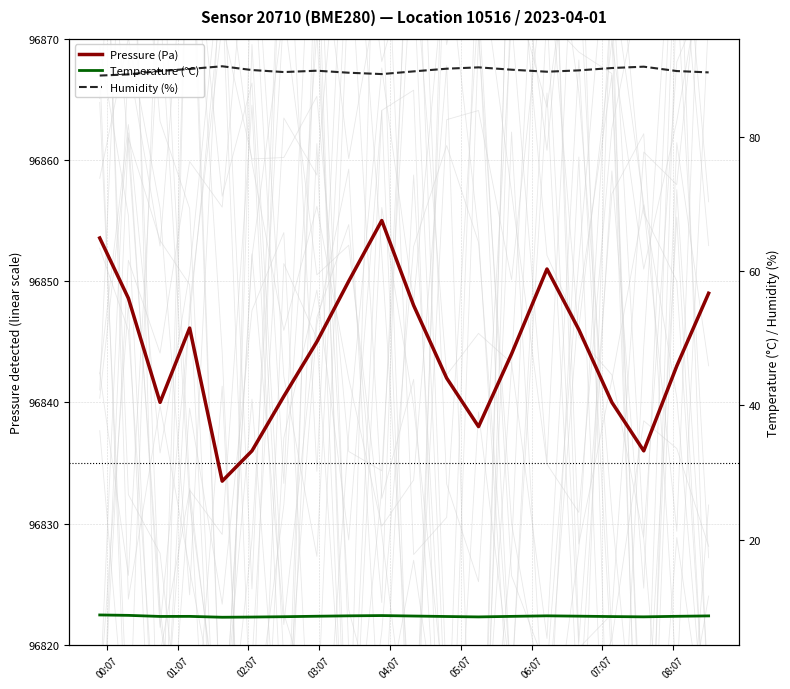

How many interior local valleys does the Temperature (°C) series have?

4